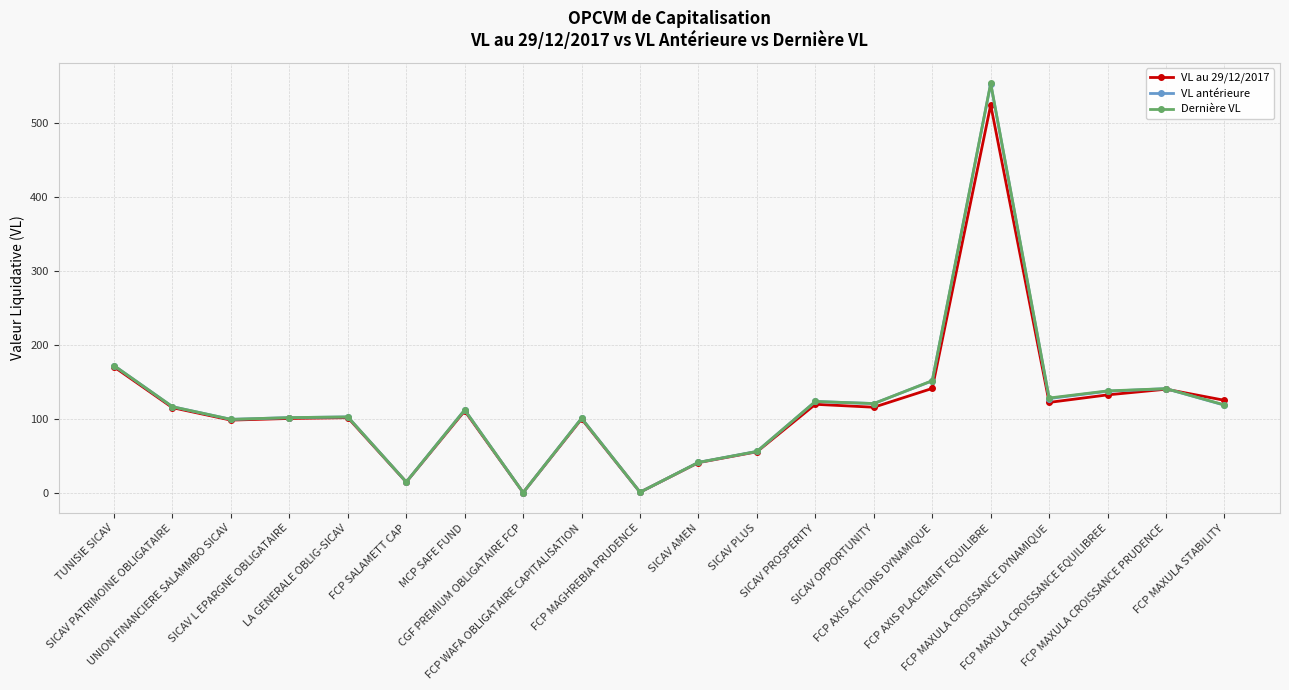

The Dernière VL series shows 78.6 at FCP MAXULA CROISSANCE PRUDENCE. True or false?

False